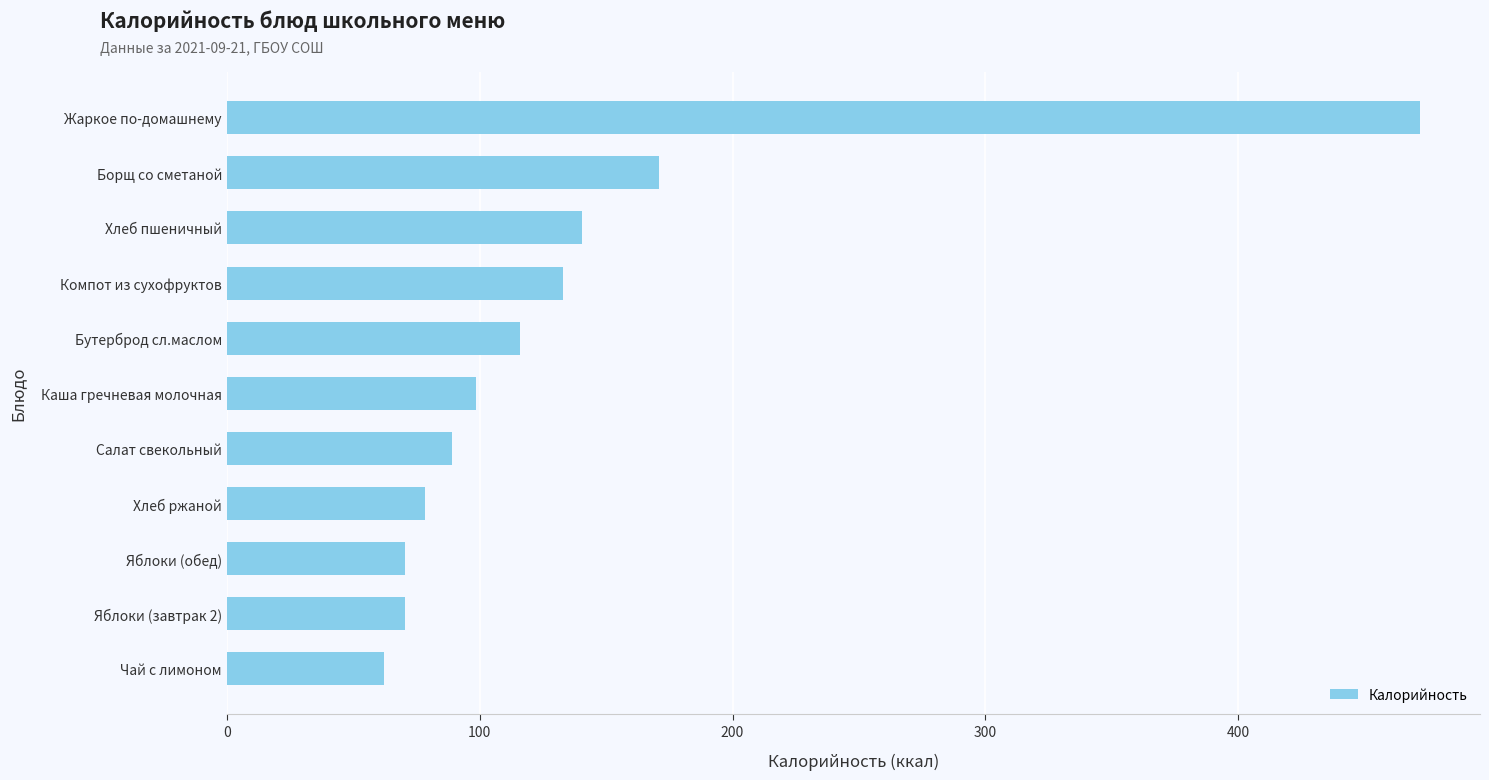

Reading bottom to top, list all the values displayed in this chart.

62.0	70.3	70.3	78.2	89.0	98.7	116.0	132.8	140.6	171.0	472.0